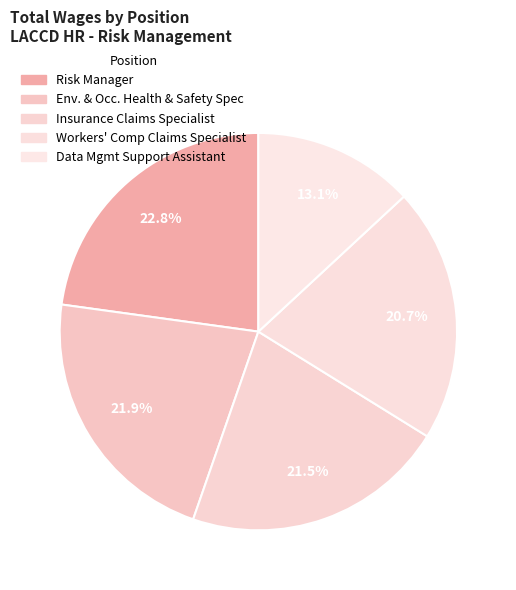

Is there a majority slice in this chart?

No